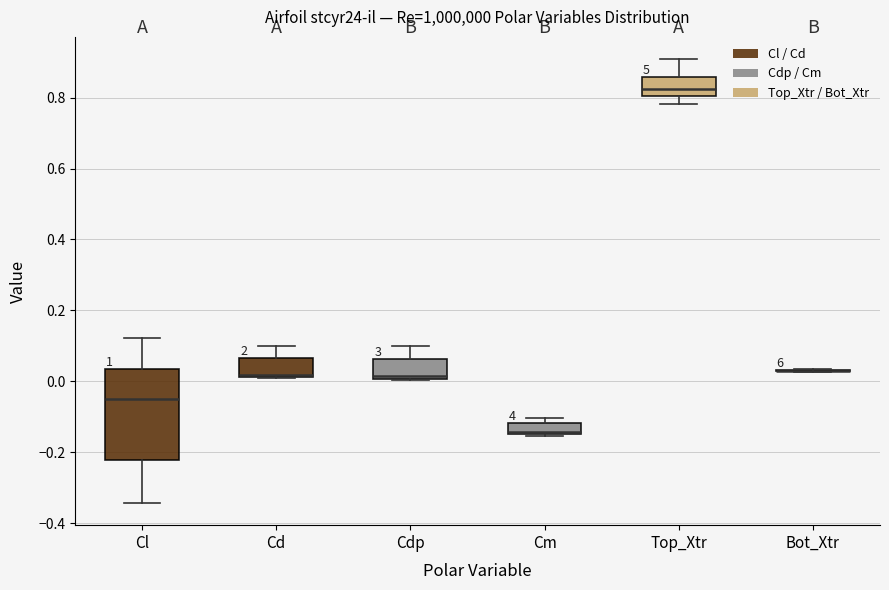

Where is the upper edge of the box for Cd on the y-axis? The values are not printed on the chart, so give them approximately, as read against the axis.

0.06